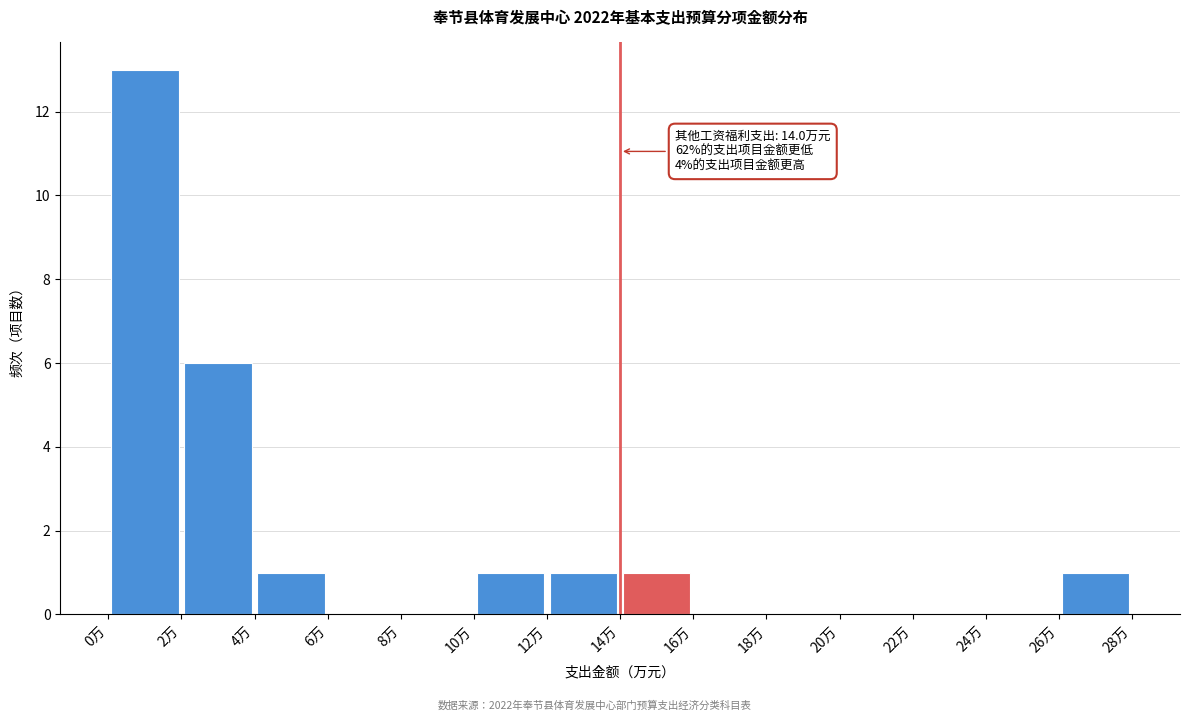

Which range on the x-axis has the tallest bar?

0 to 2